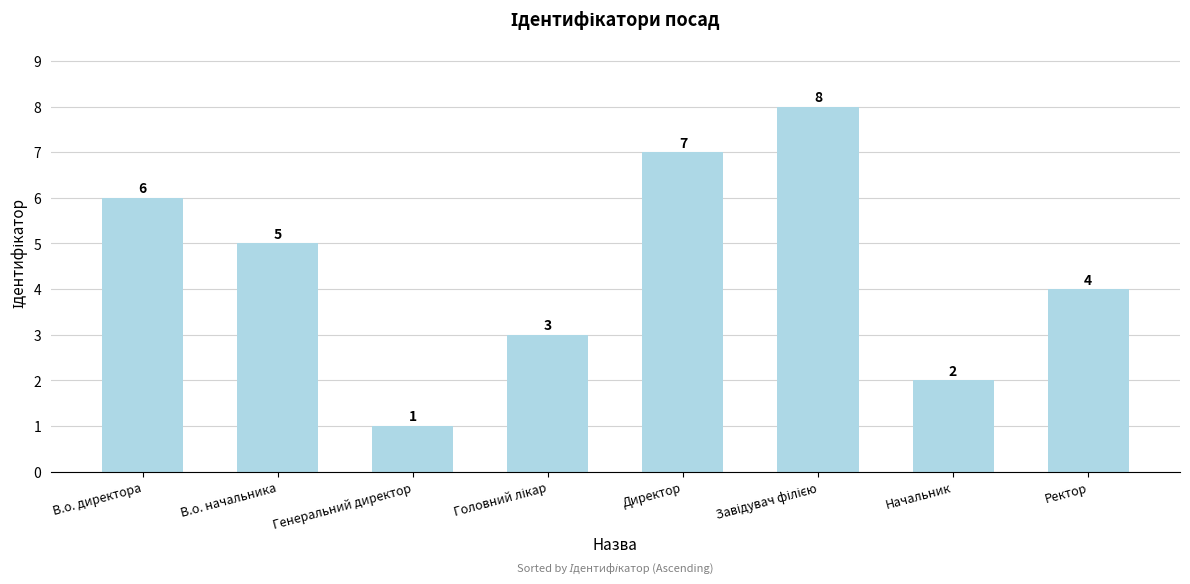

How many values are below 5?

4